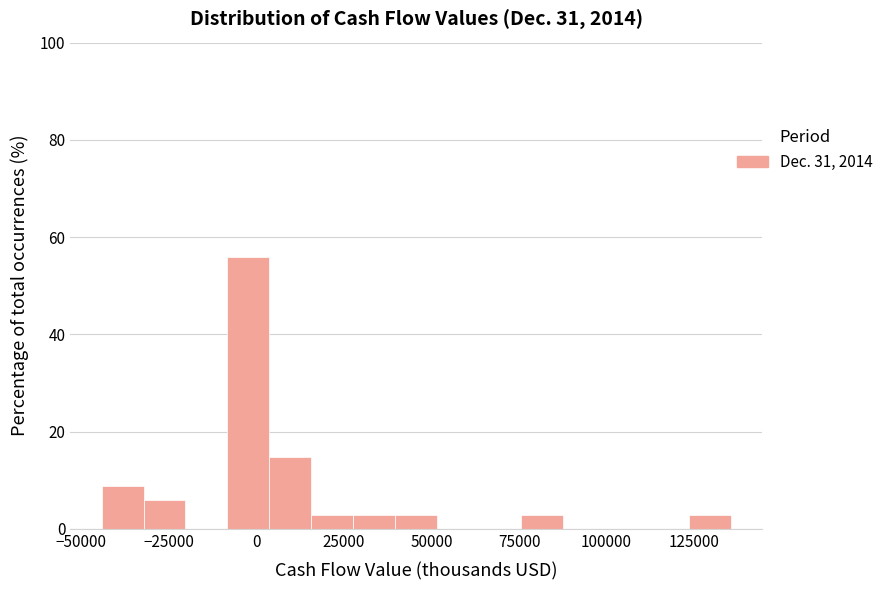

Around what value on the x-axis is the tallest bar? Give the approximate position of its centre, as read against the axis.

0